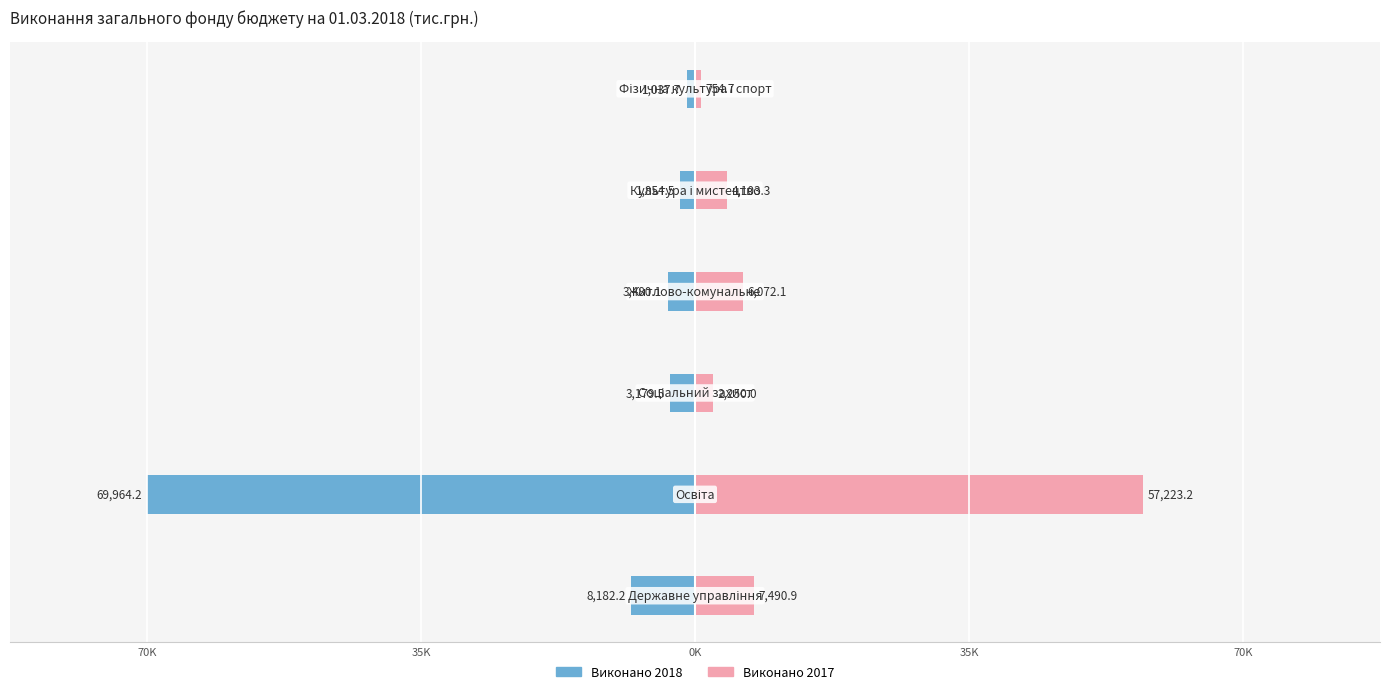

What is the value of the Виконано 2017 bar at the 3rd from the left?

2250.0